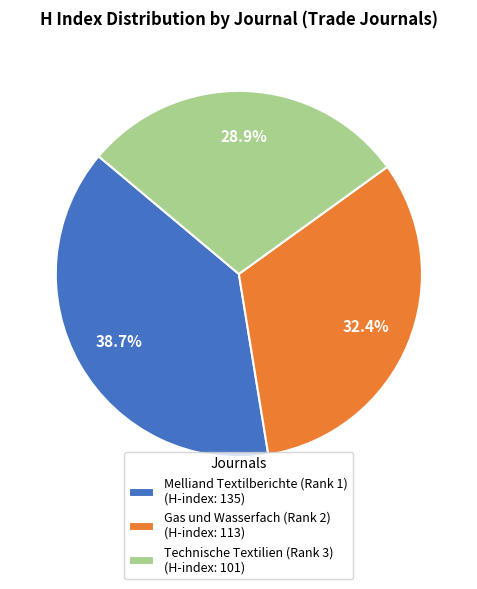

Which category has the biggest portion of the pie?

Melliand Textilberichte (Rank 1)